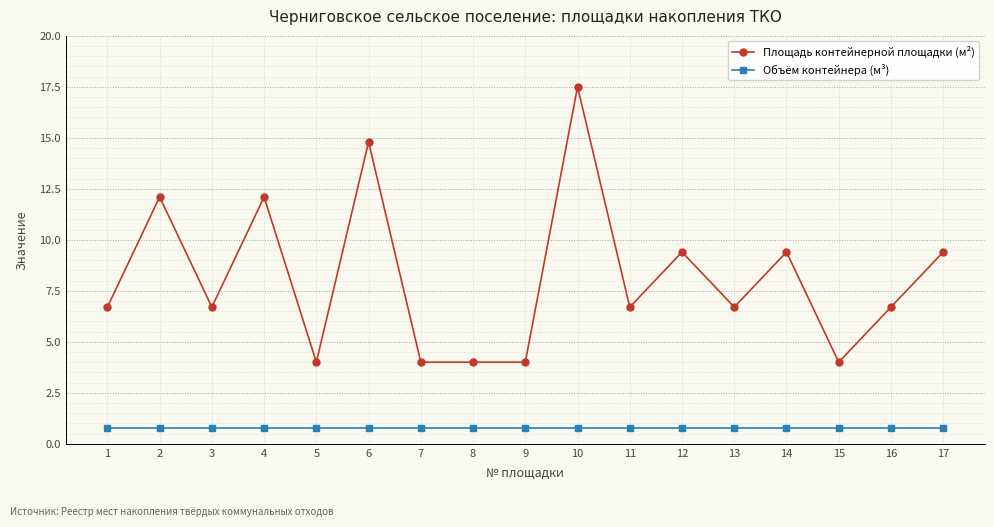

What is the total value across all series at 5?

4.8